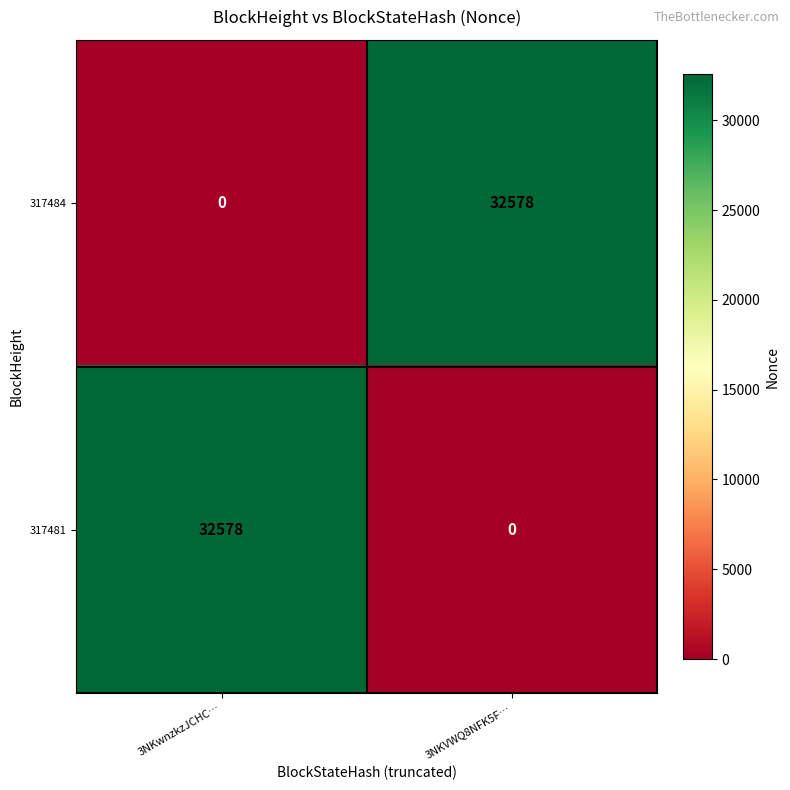

Rank the series at 3NKwnzkzJCHC… from highest to lowest value.

317481, 317484